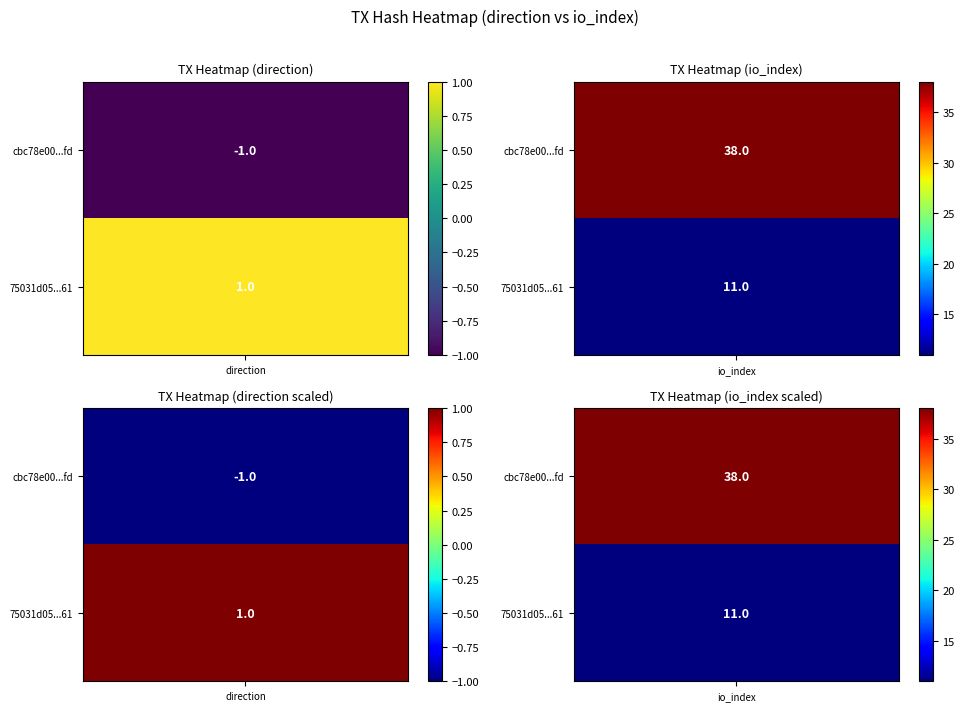

What is the difference between the highest and lowest values at 1?

27